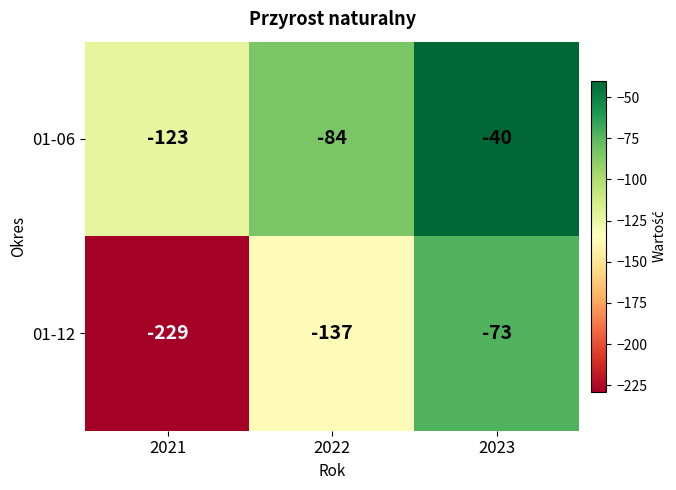

Count the number of data series in this chart.

2